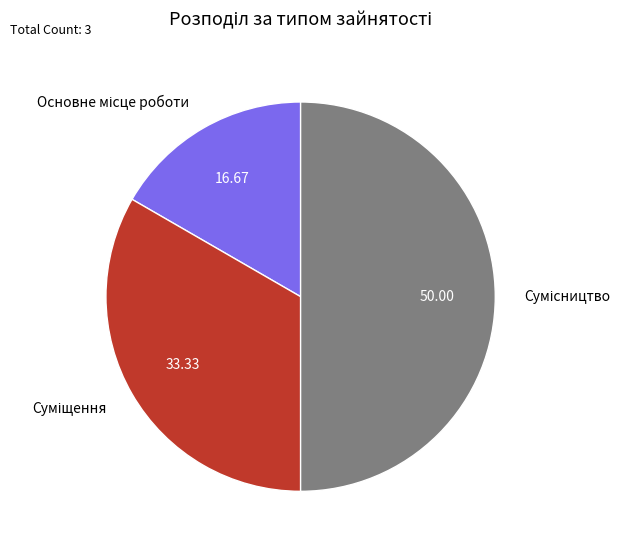

What percentage is NOT represented by Суміщення?

66.7%